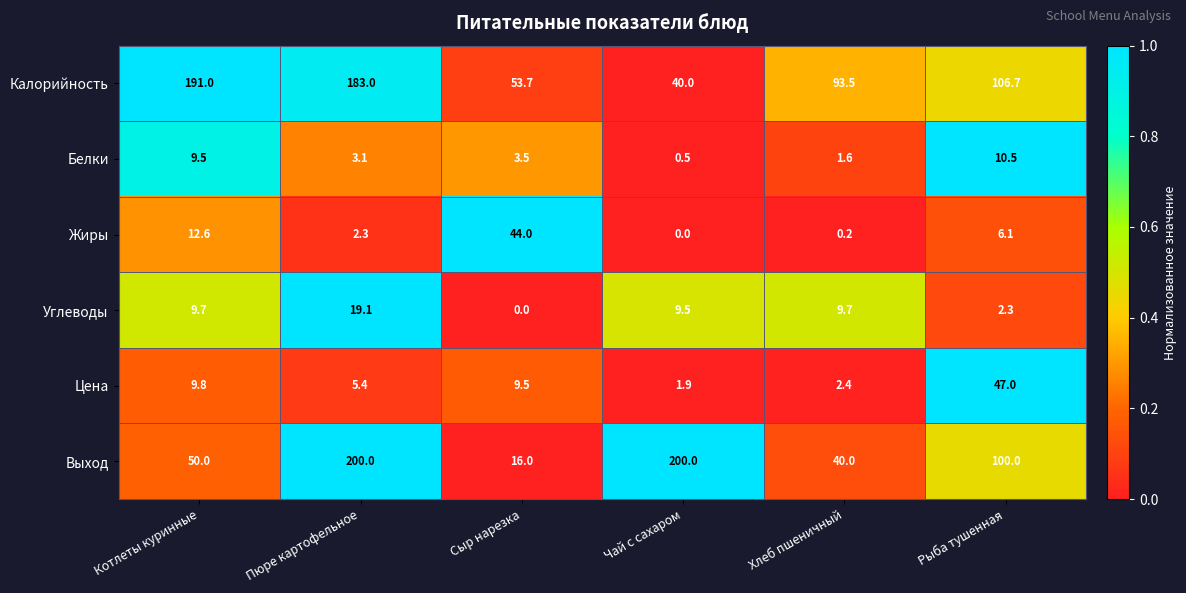

The Белки series shows 10.5 at Рыба тушенная. True or false?

True